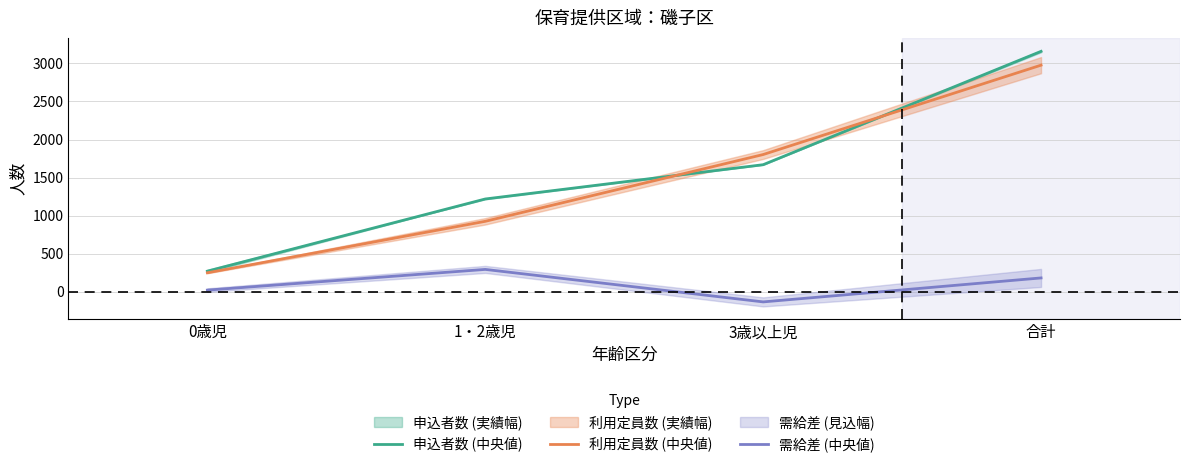

At which label is 需給差 (中央値) closest to 80?

0歳児